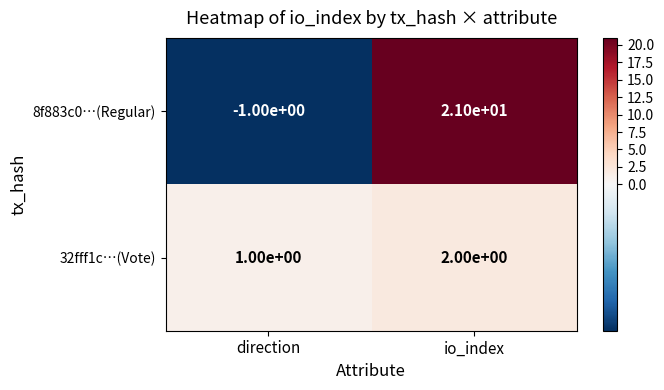

Which category has the lowest value across all series?

direction